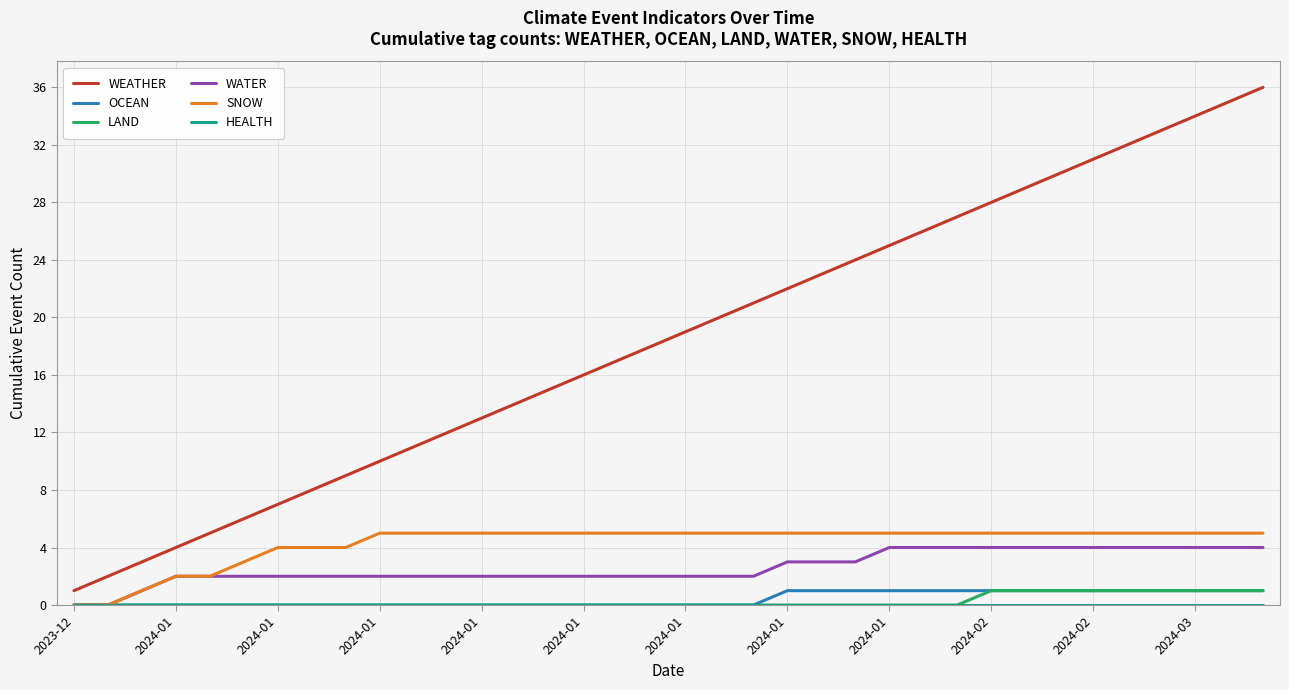

How many lines are shown in the chart?

6